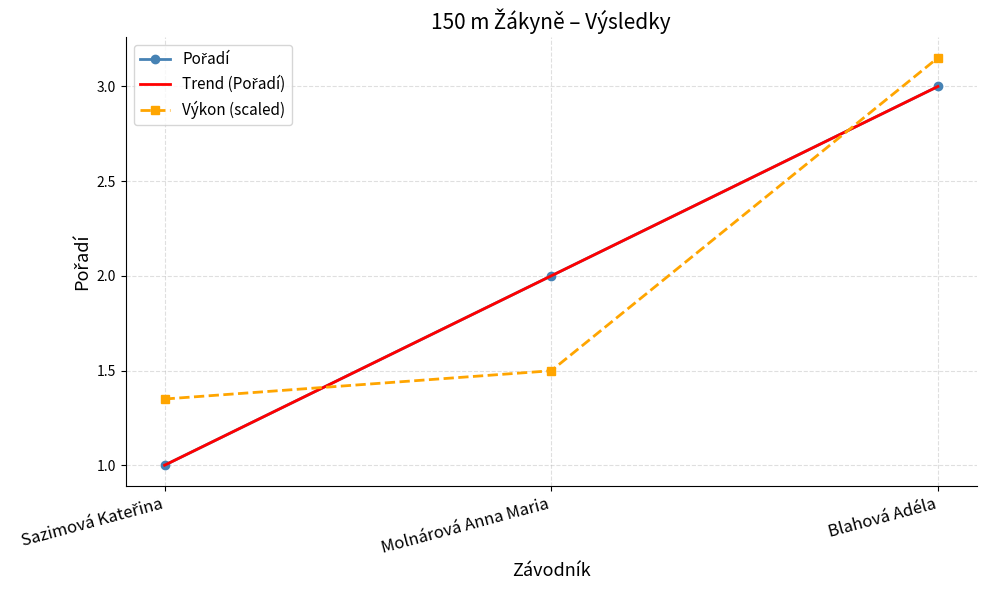

Reading left to right, what are all the values shown in this chart?

Pořadí: Sazimová Kateřina=1.0	Molnárová Anna Maria=2.0	Blahová Adéla=3.0
Trend (Pořadí): Sazimová Kateřina=1.0	Molnárová Anna Maria=2.0	Blahová Adéla=3.0
Výkon (scaled): Sazimová Kateřina=1.3	Molnárová Anna Maria=1.5	Blahová Adéla=3.2